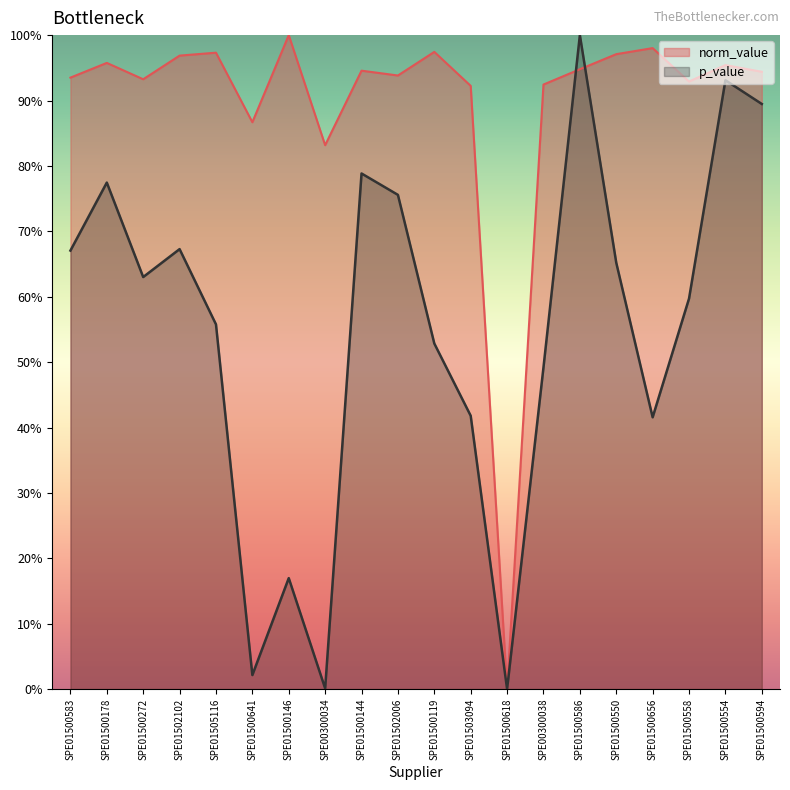

What are all the series names shown in the legend?

norm_value, p_value